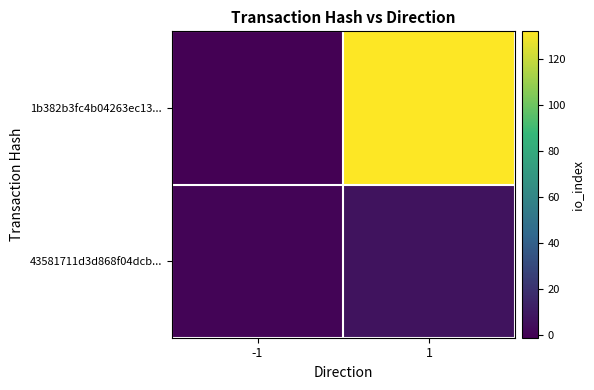

At 1, list the series in order from smallest to largest.

43581711d3d868f04dcb..., 1b382b3fc4b04263ec13...